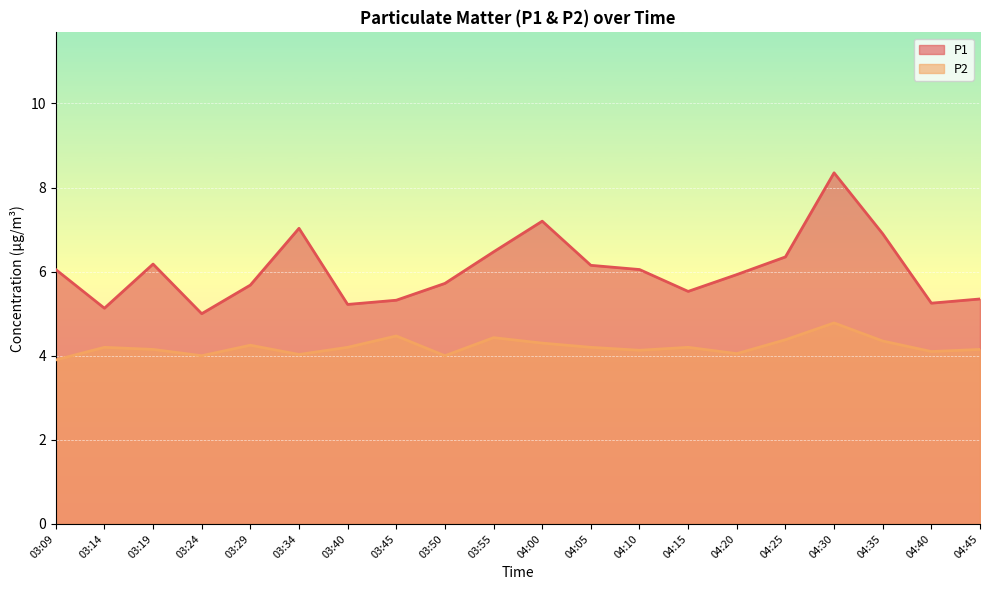

What are all the series names shown in the legend?

P1, P2